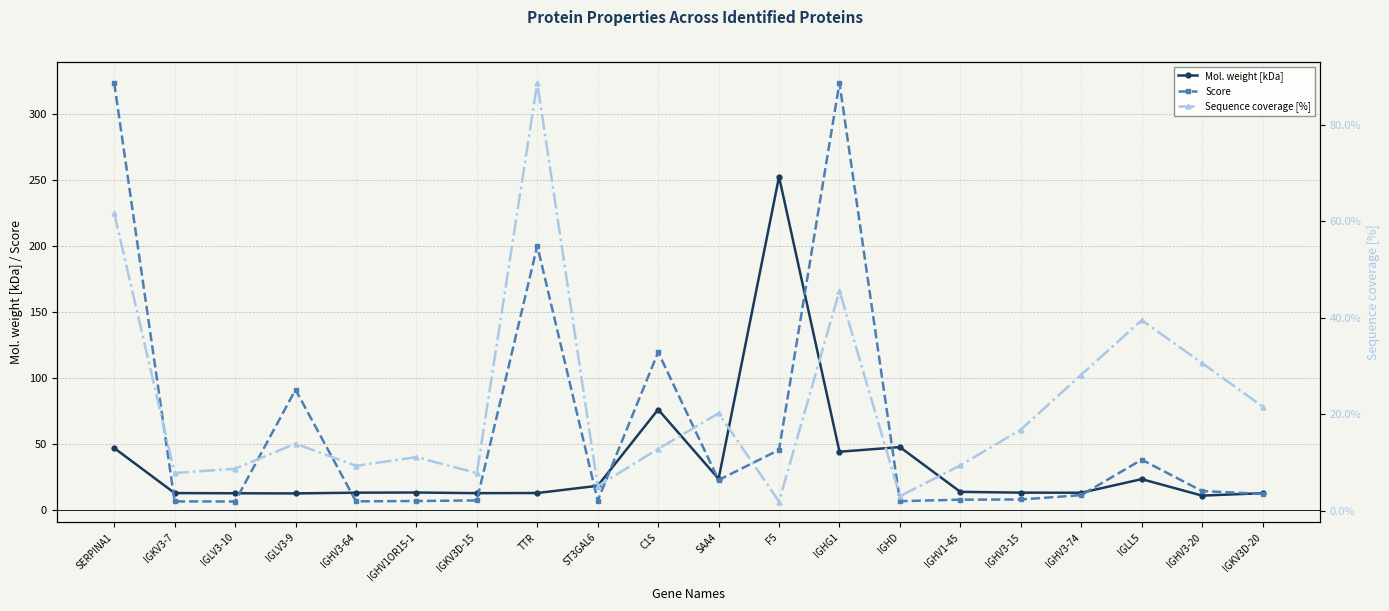

True or false: Score and Sequence coverage [%] cross at least once.

True